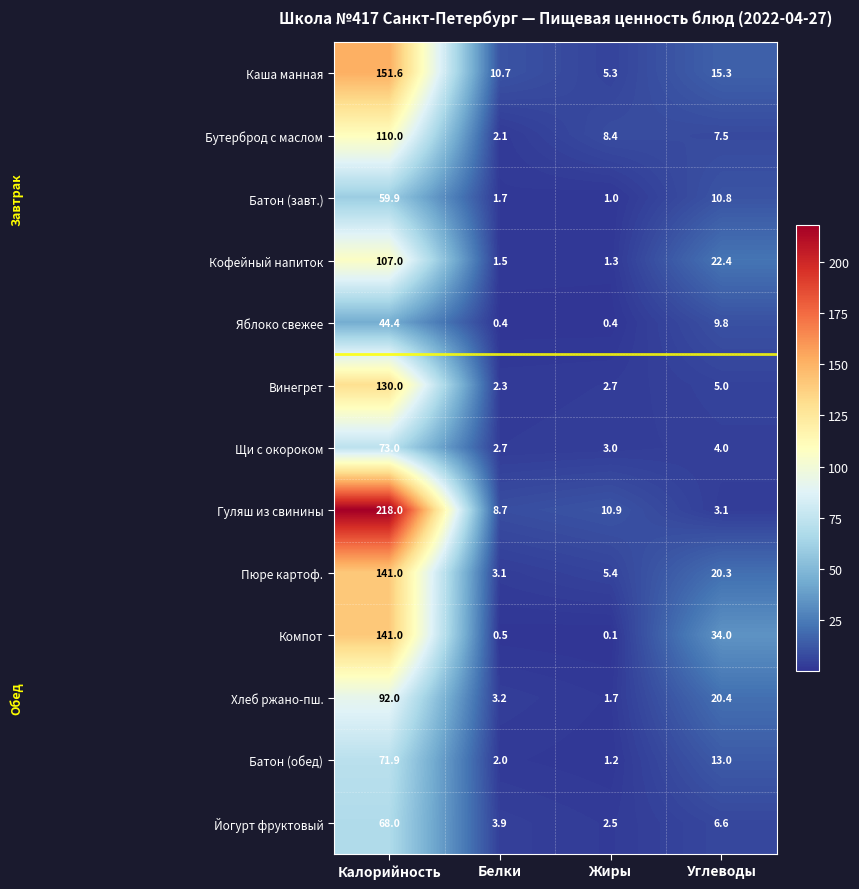

How many series are shown in this chart?

13